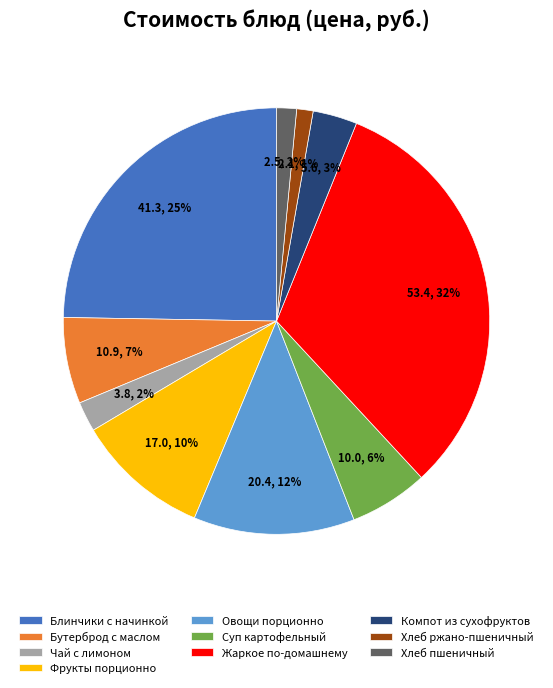

Is there a majority slice in this chart?

No